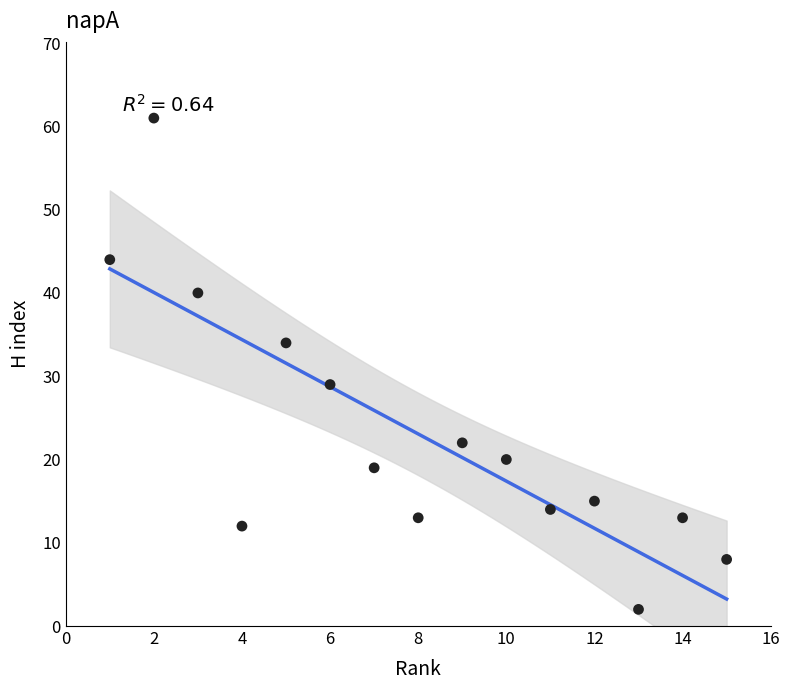

What Y value in the scatter plot is closest to 31?

29